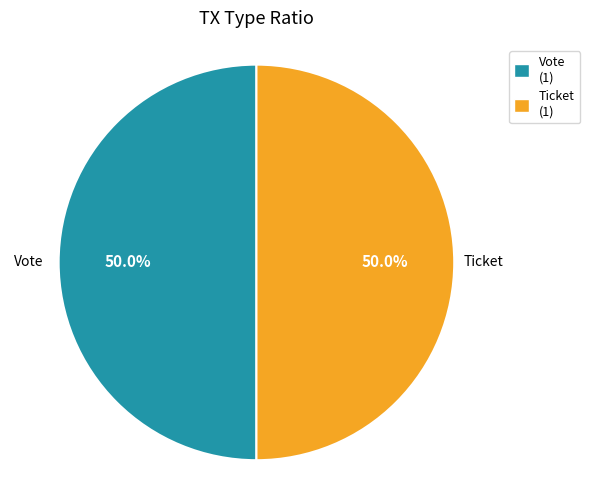

How many slices are in this pie chart?

2